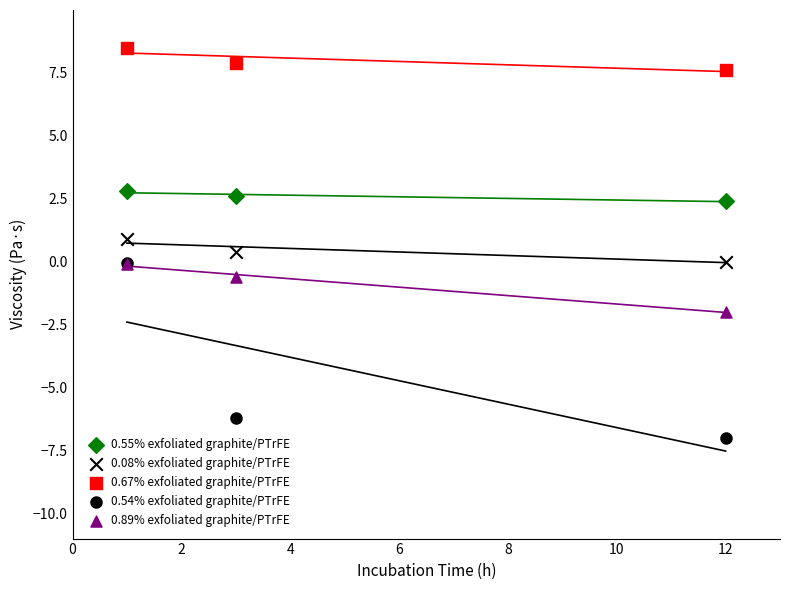

Which series reaches the minimum Y coordinate?

0.54% exfoliated graphite/PTrFE